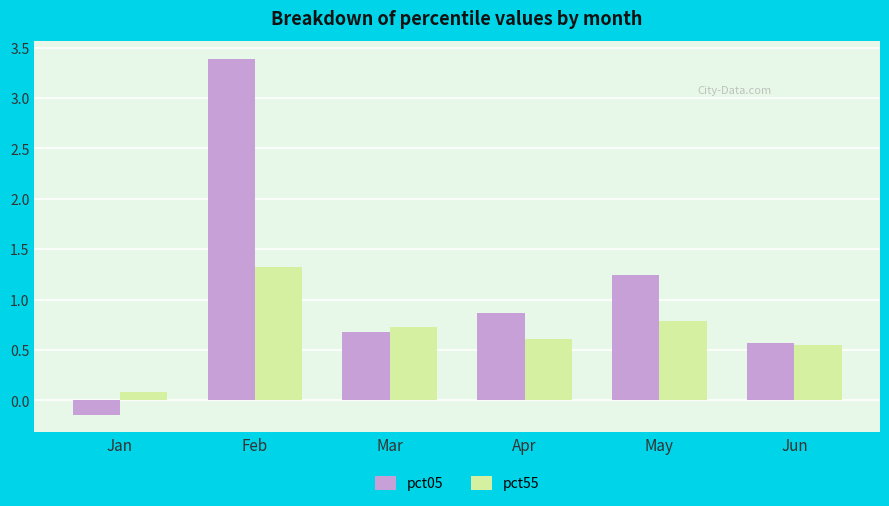

Does the chart contain any negative values?

Yes